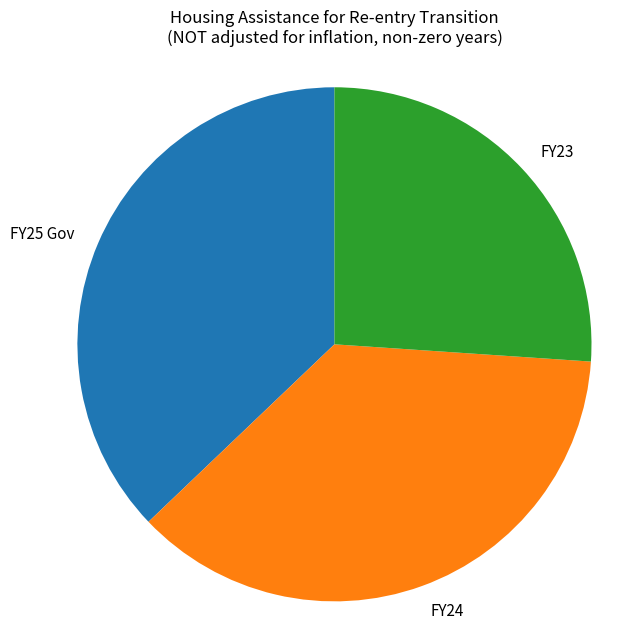

Approximately how many times larger is the value at FY24 compared to FY23?

1.4